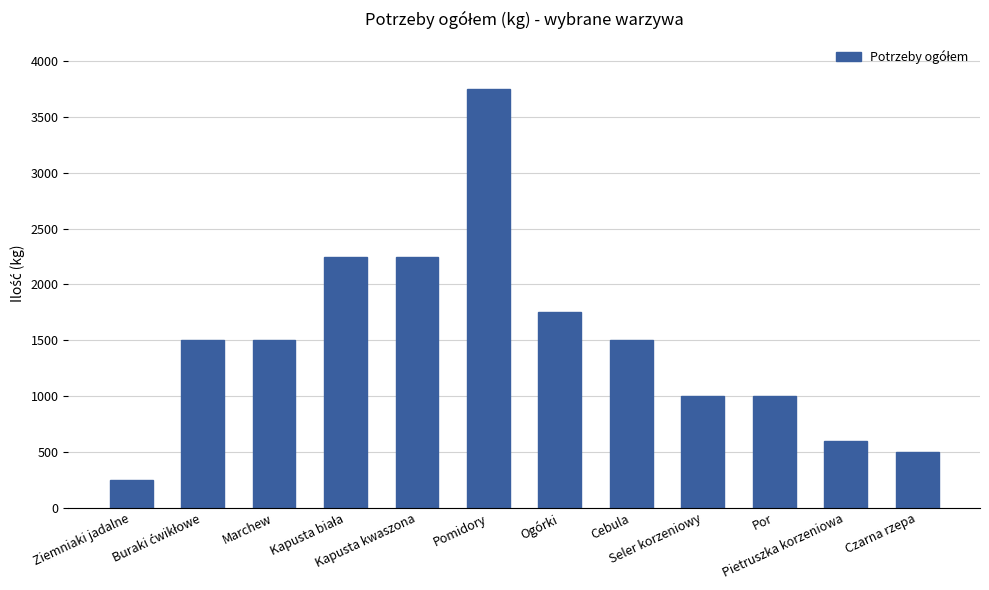

The chart shows a value of 1750 at Ogórki. True or false?

True